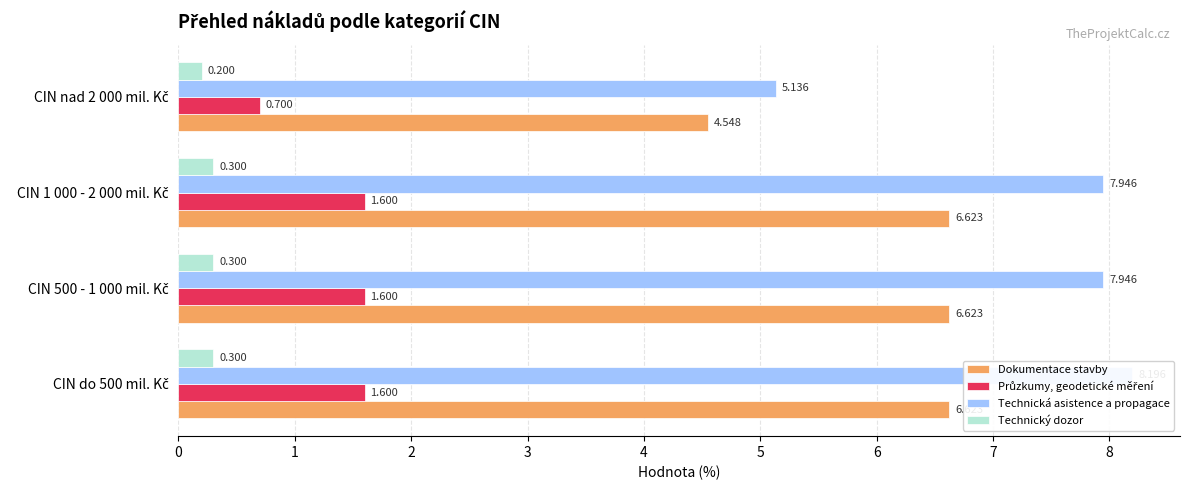

List the labels in order of Technický dozor value, largest first.

CIN do 500 mil. Kč, CIN 500 - 1 000 mil. Kč, CIN 1 000 - 2 000 mil. Kč, CIN nad 2 000 mil. Kč